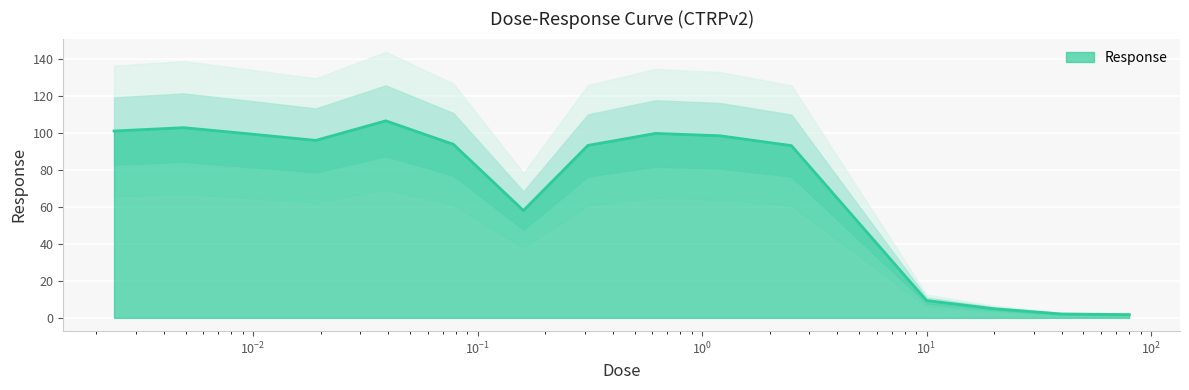

What is the label of the 12th point from the right?

0.019